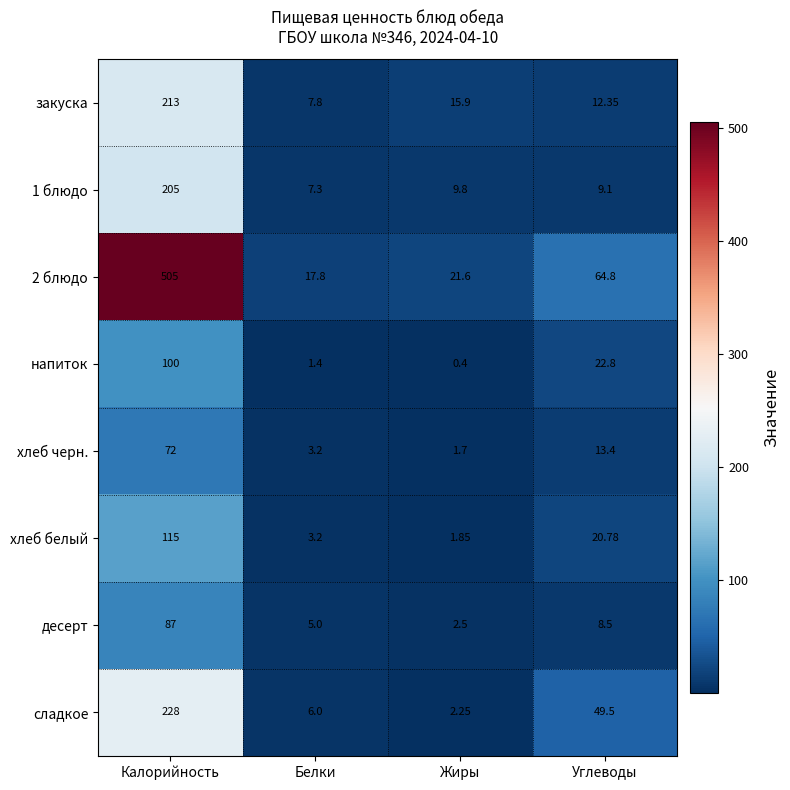

Rank the categories by хлеб черн. value from lowest to highest.

Жиры, Белки, Углеводы, Калорийность